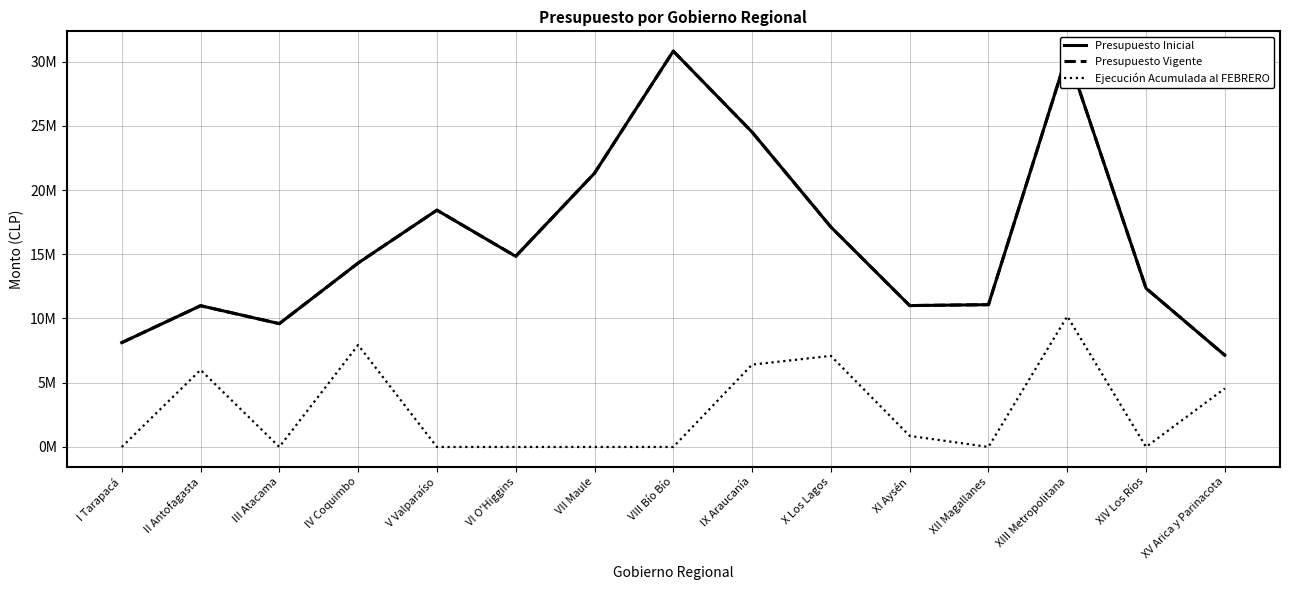

What is the difference between the Presupuesto Inicial values at XII Magallanes and IX Araucanía?

13433585